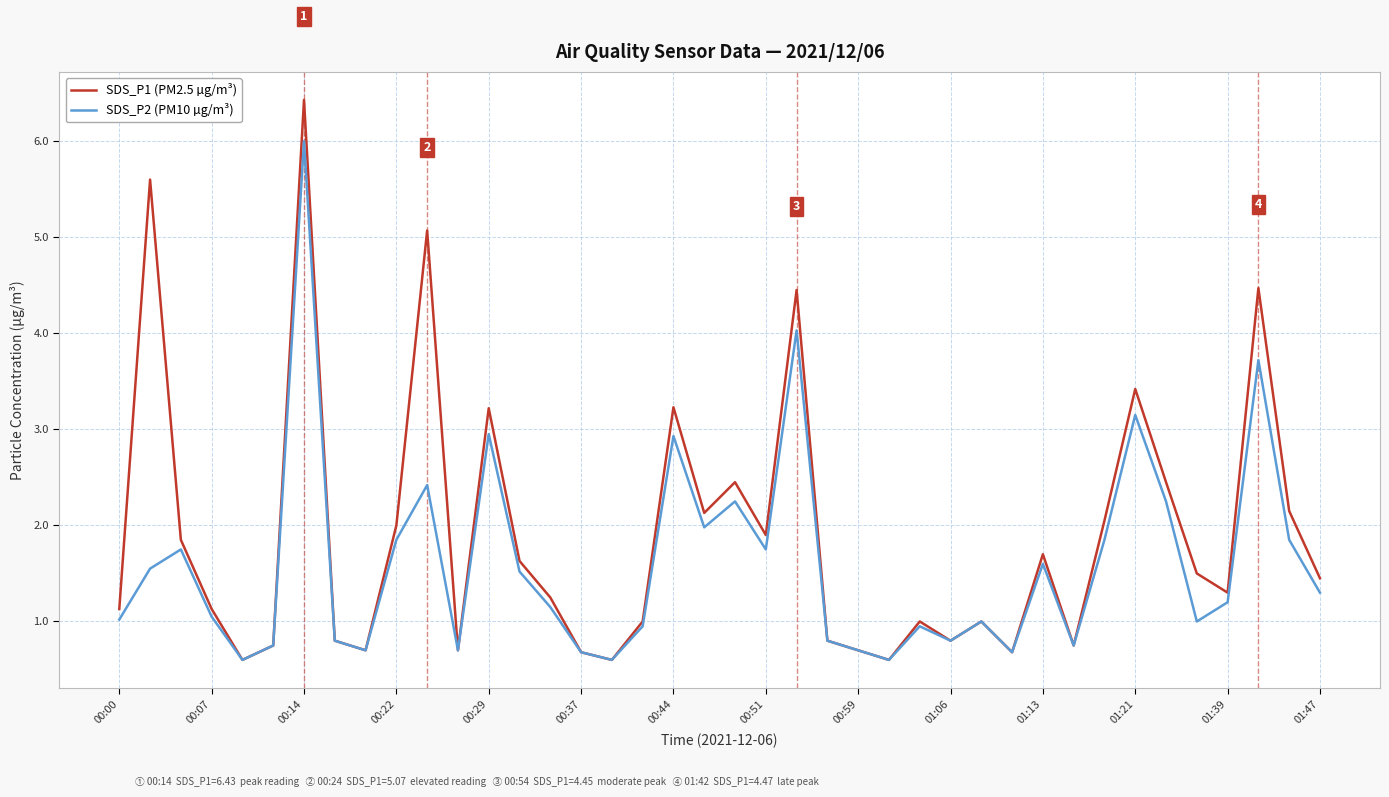

What is the greatest value displayed?

6.4